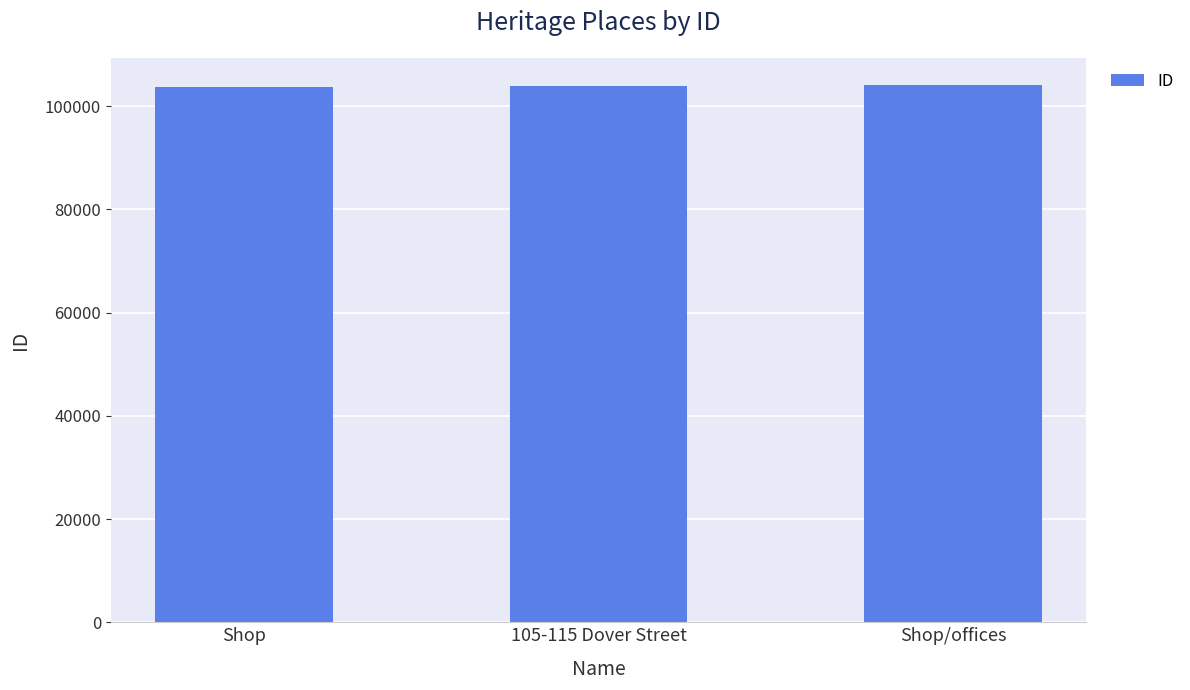

What is the label of the 2nd bar from the left?

105-115 Dover Street